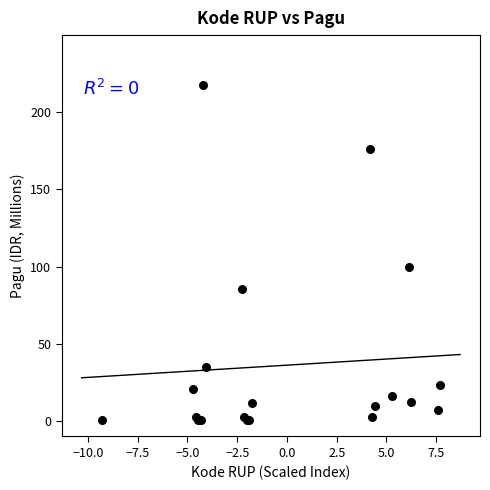

What Y value in the scatter plot is closest to 108?

100.0